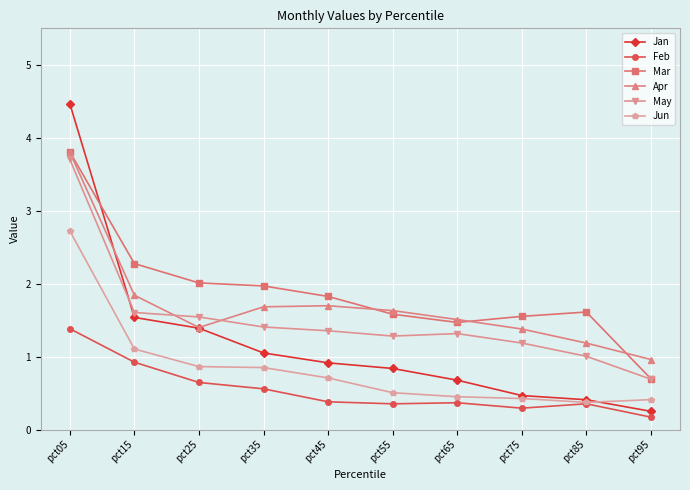

What is the value of the Jan point at the 7th from the left?

0.7